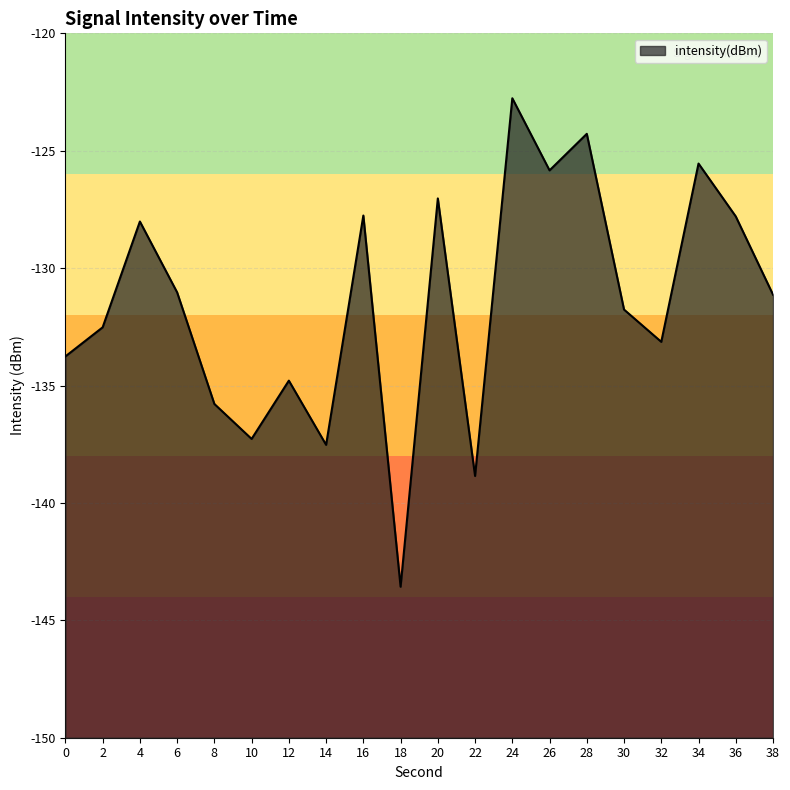

True or false: the data shows -132.5 at 2.

True